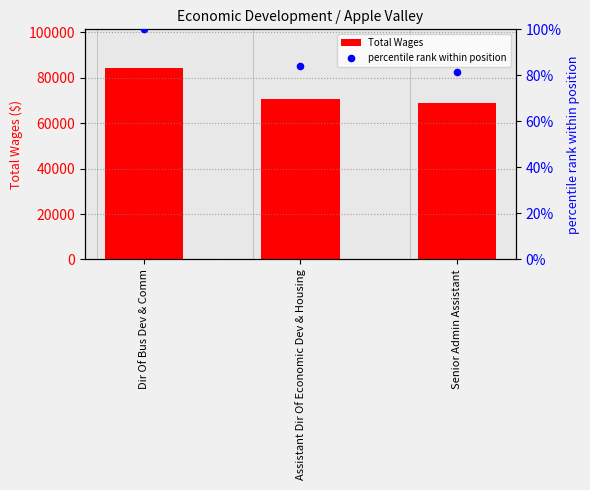

At which category is the sum across all series the highest?

Dir Of Bus Dev & Comm